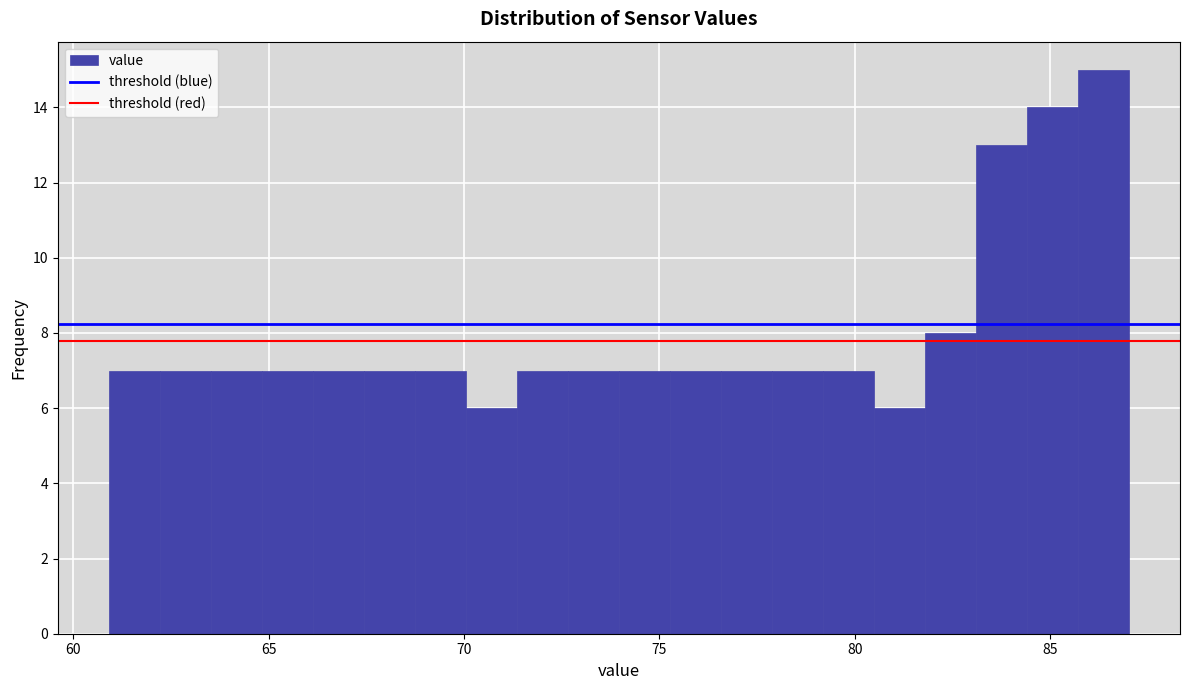

Read against the x-axis, roughly where is the centre of the tallest bar?

86.5